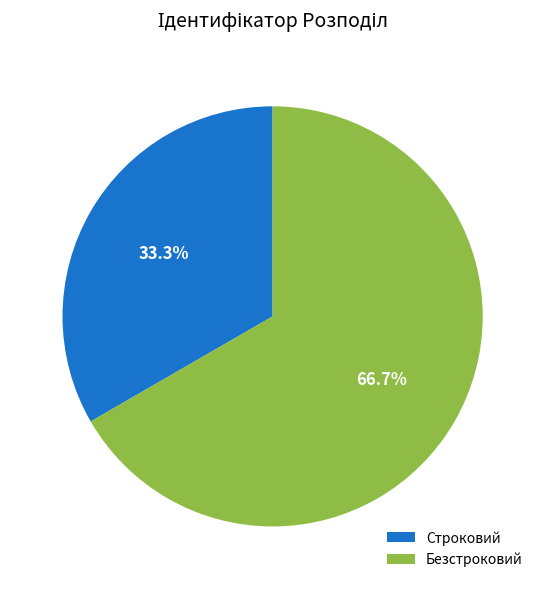

The Строковий slice represents 33% of the pie. True or false?

True